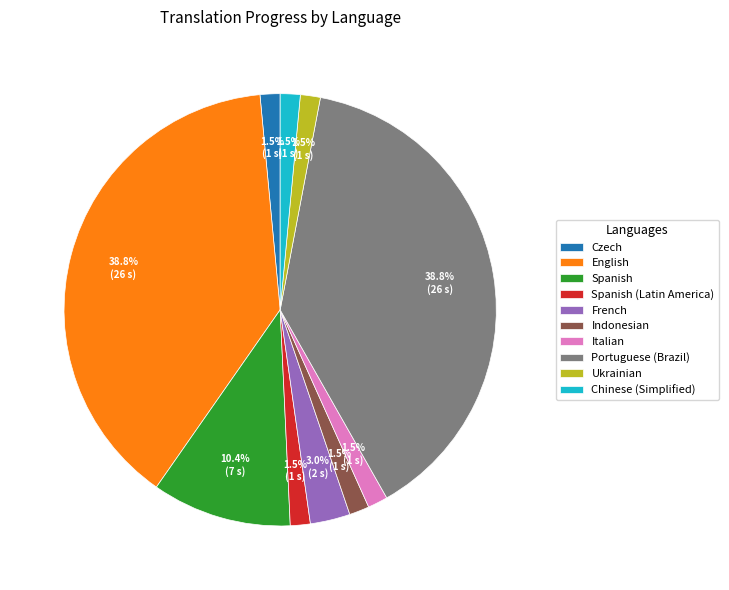

Does Indonesian account for over 50% of the chart?

No